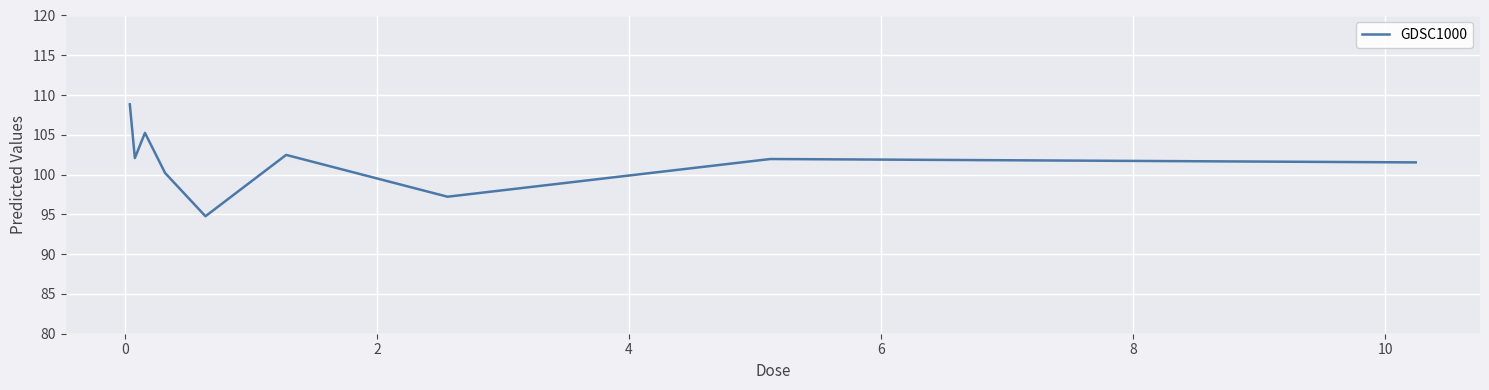

How many interior local valleys (lower than both neighbors) does the data have?

3